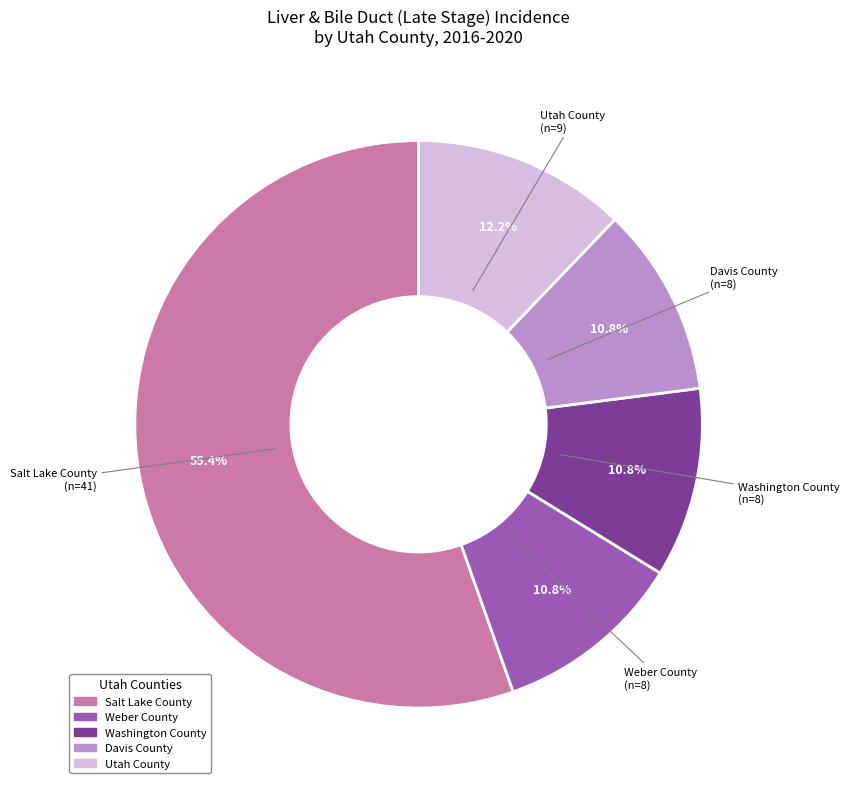

What percentage is the Weber County slice, to the nearest percent?

11%